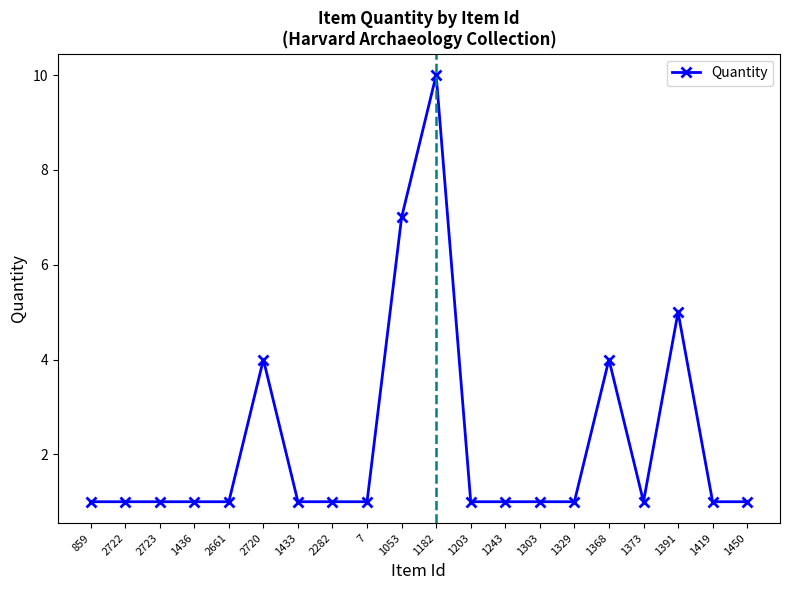

What is the maximum value shown in the chart?

10